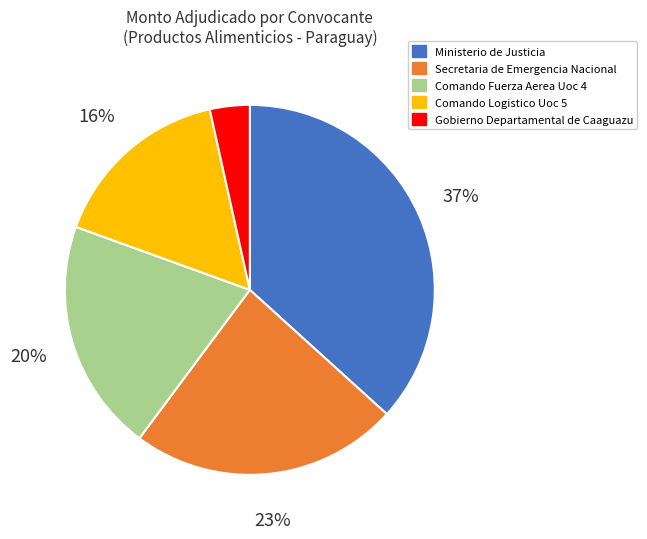

How many slices are in this pie chart?

5